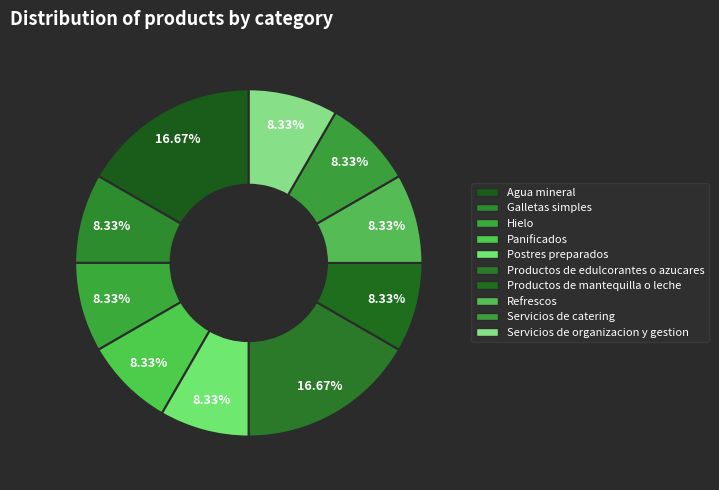

How many slices are in this pie chart?

10